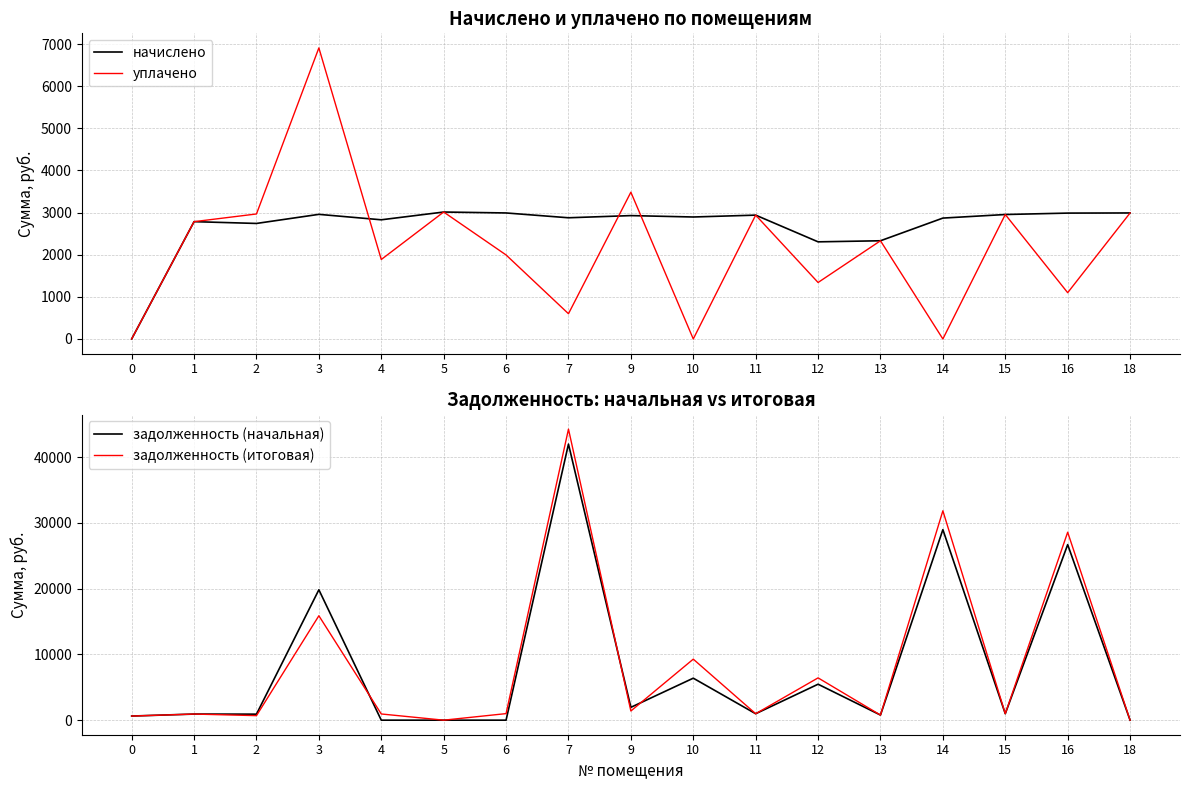

How many intersections are there between начислено and задолженность (начальная)?

13